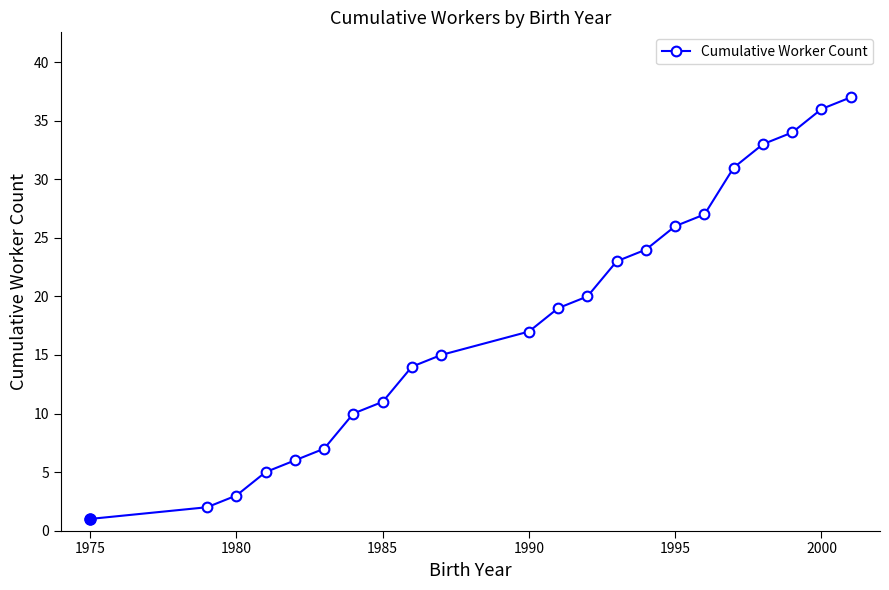

What is the value of the 21st point from the left?

36